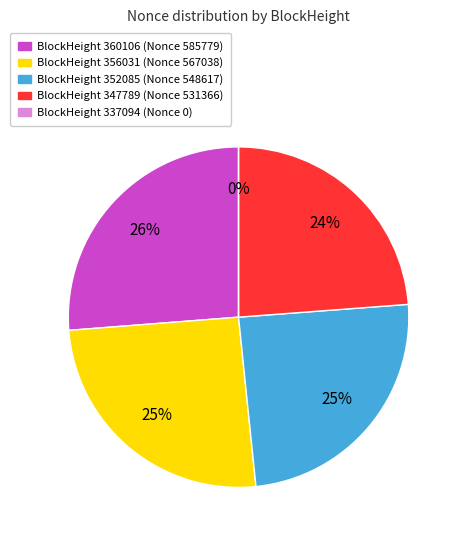

How many segments does this pie chart have?

5